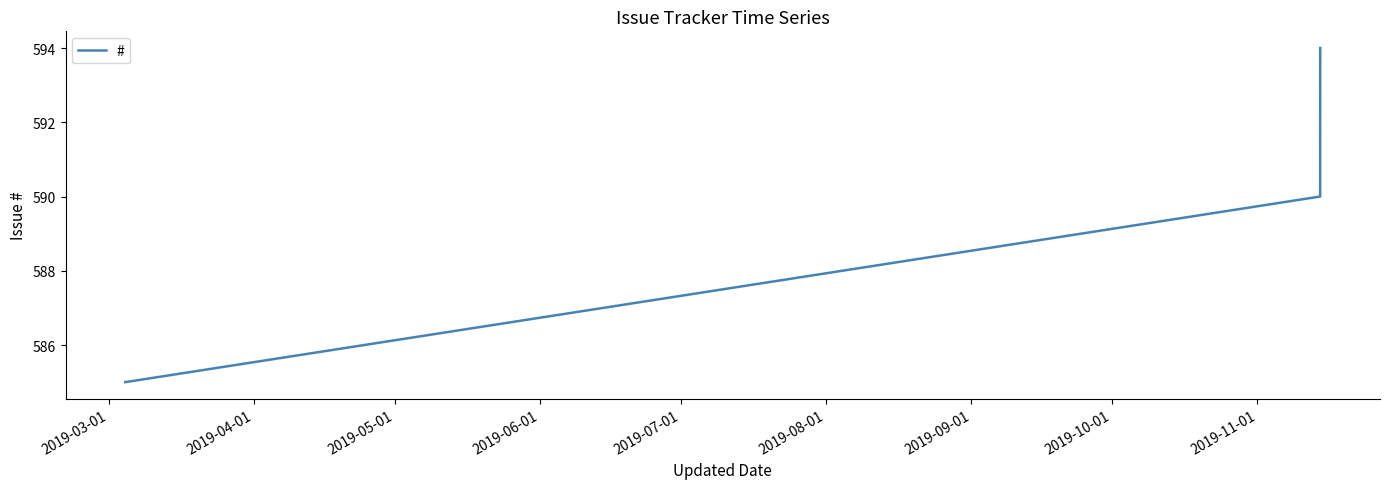

True or false: the data has more than 2 interior local peaks.

False